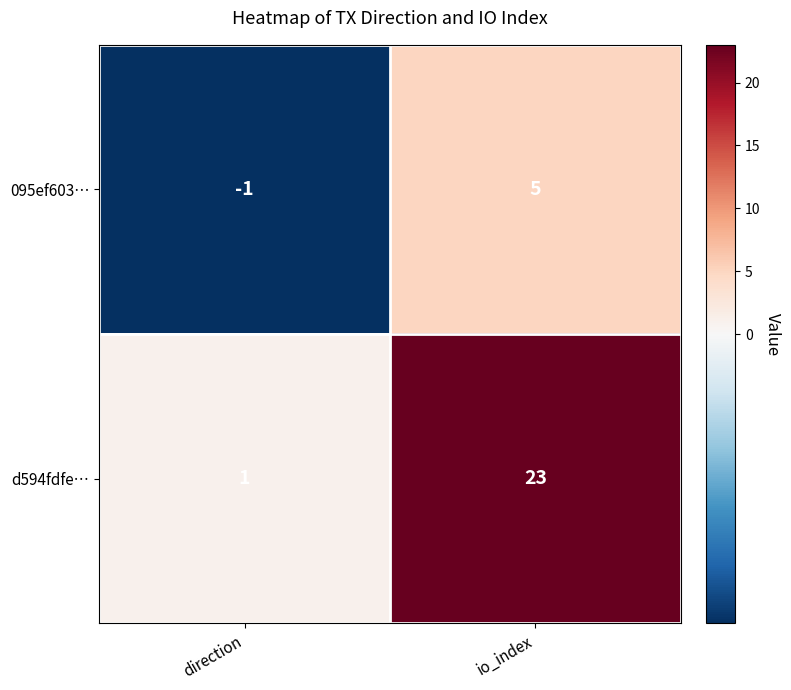

Is it true that d594fdfe… equals 1 at direction?

True